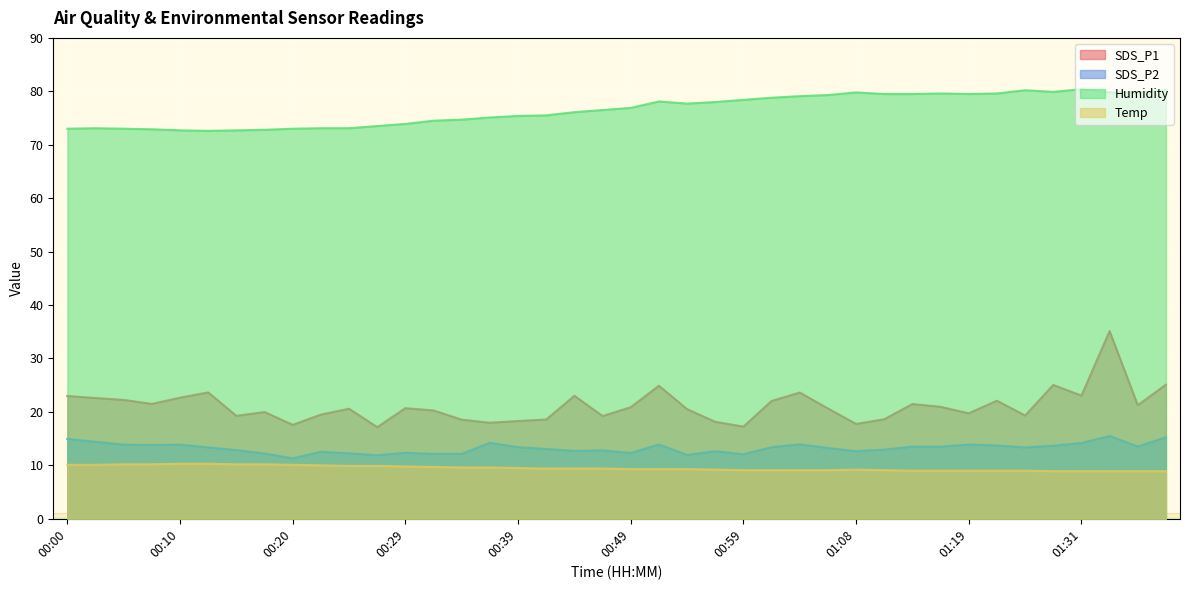

Reading right to left, transcribe all the data shown in this chart.

SDS_P1: 25.1	21.3	35.1	23.1	25.1	19.3	22.1	19.8	20.9	21.5	18.6	17.8	20.6	23.6	22.1	17.2	18.1	20.5	24.9	20.9	19.2	23.0	18.6	18.3	18.0	18.6	20.3	20.7	17.1	20.6	19.5	17.6	20.0	19.3	23.6	22.7	21.5	22.2	22.6	23.0
SDS_P2: 15.2	13.5	15.5	14.2	13.7	13.3	13.7	13.9	13.5	13.5	12.9	12.7	13.2	13.9	13.4	12.1	12.7	11.9	13.9	12.3	12.8	12.7	13.1	13.4	14.2	12.2	12.2	12.3	11.9	12.2	12.6	11.3	12.2	12.8	13.3	13.9	13.8	13.9	14.4	14.9
Humidity: 80.2	79.8	79.8	80.4	79.9	80.2	79.6	79.5	79.6	79.5	79.5	79.8	79.3	79.1	78.8	78.4	78.0	77.7	78.1	76.9	76.5	76.1	75.5	75.4	75.1	74.7	74.5	73.9	73.5	73.1	73.1	73.0	72.8	72.7	72.6	72.7	72.9	73.0	73.1	73.0
Temp: 8.9	8.9	8.9	8.9	8.9	9.0	9.0	9.0	9.0	9.0	9.1	9.2	9.1	9.1	9.1	9.1	9.2	9.3	9.3	9.3	9.4	9.4	9.4	9.5	9.6	9.6	9.7	9.8	9.9	9.9	10.0	10.1	10.2	10.2	10.3	10.3	10.2	10.2	10.1	10.1